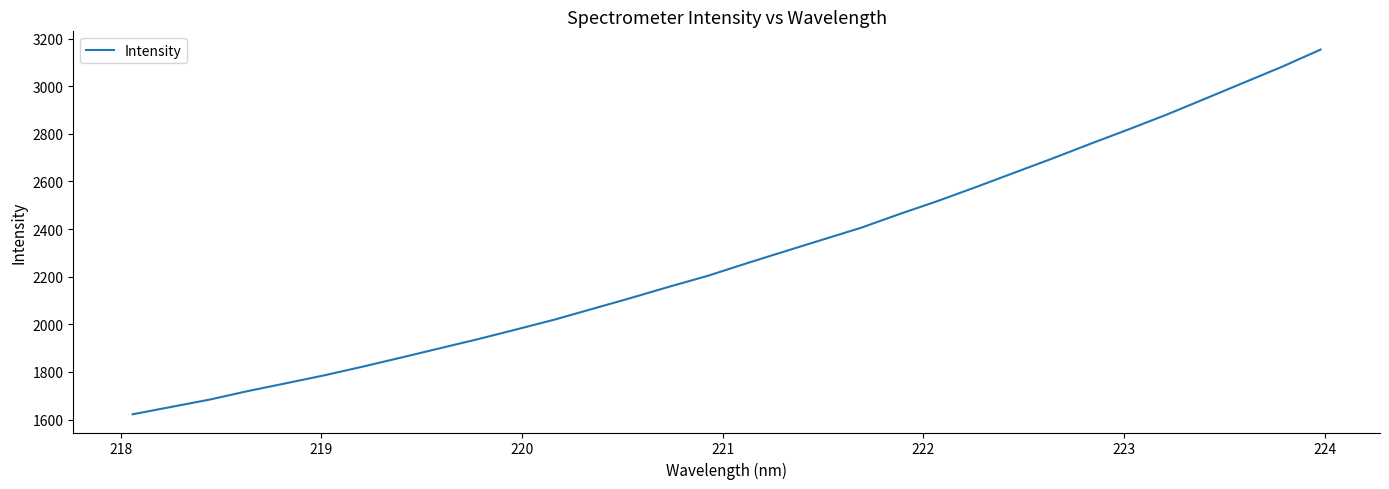

How many categories are shown in the chart?

32